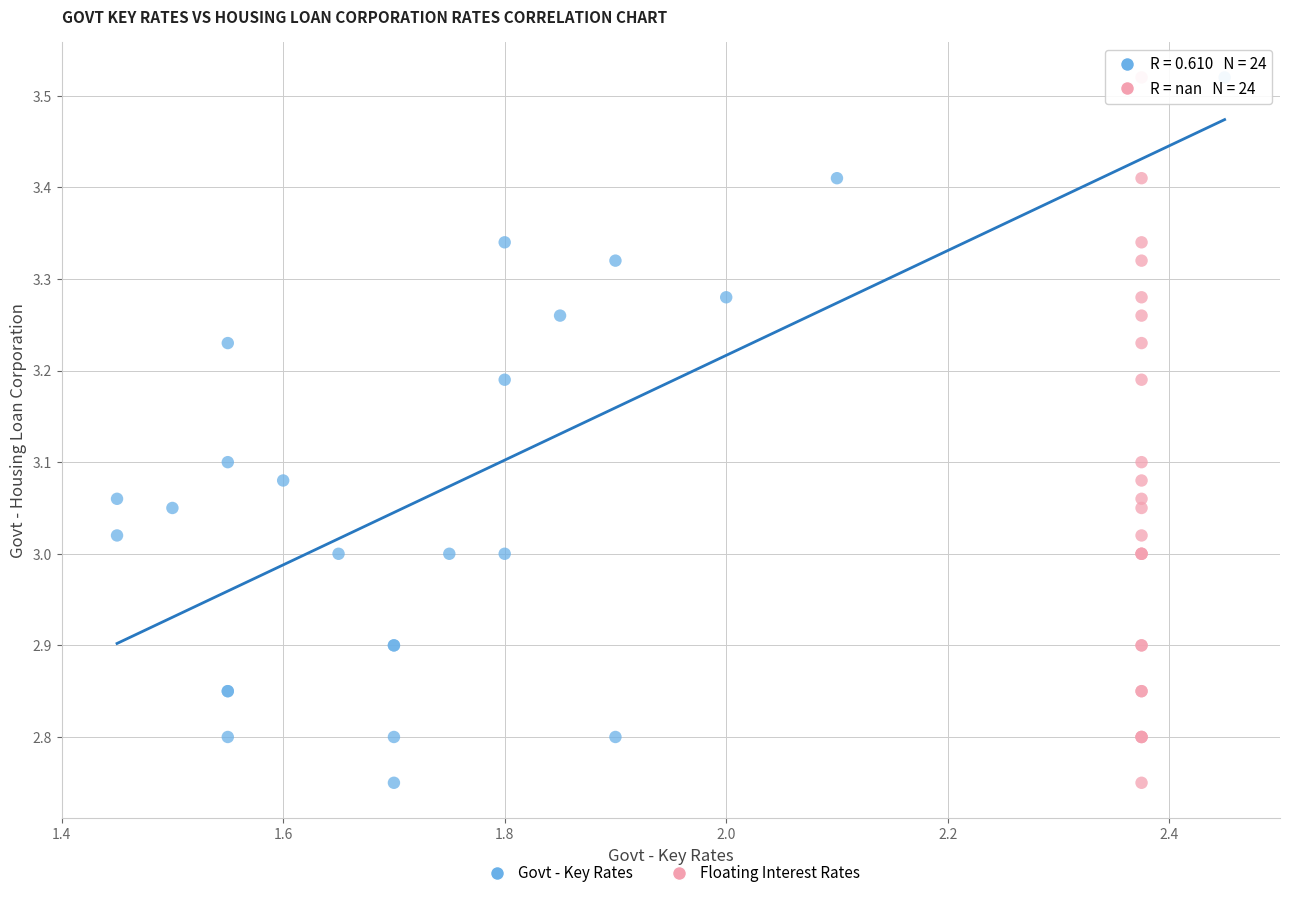

What are all the series names shown in the legend?

Govt - Key Rates, Floating Interest Rates